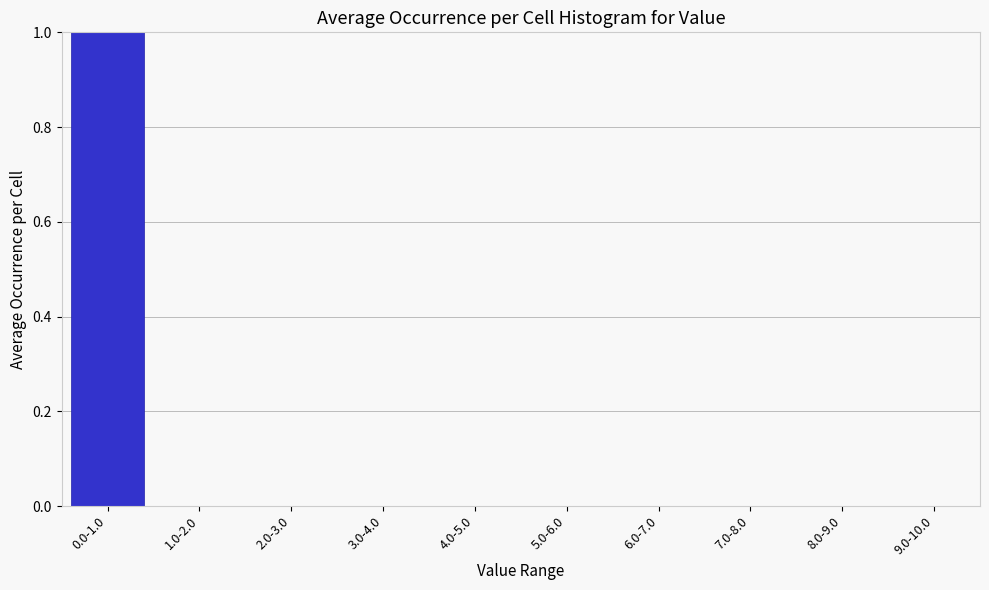

Reading left to right, transcribe all the data shown in this chart.

0.0-1.0=1	1.0-2.0=0	2.0-3.0=0	3.0-4.0=0	4.0-5.0=0	5.0-6.0=0	6.0-7.0=0	7.0-8.0=0	8.0-9.0=0	9.0-10.0=0